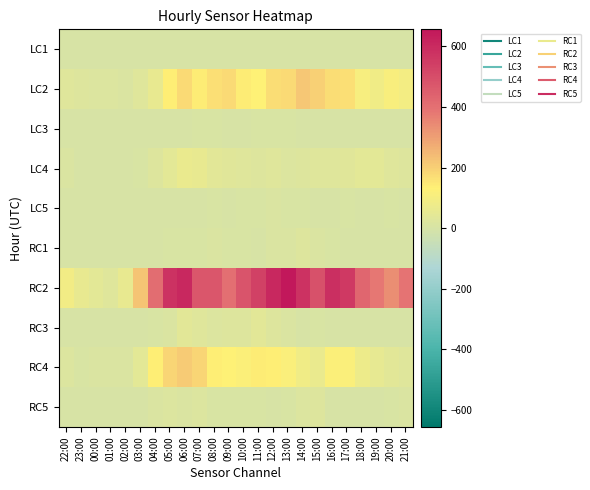

Between 08:00 and 03:00, which is larger?

08:00